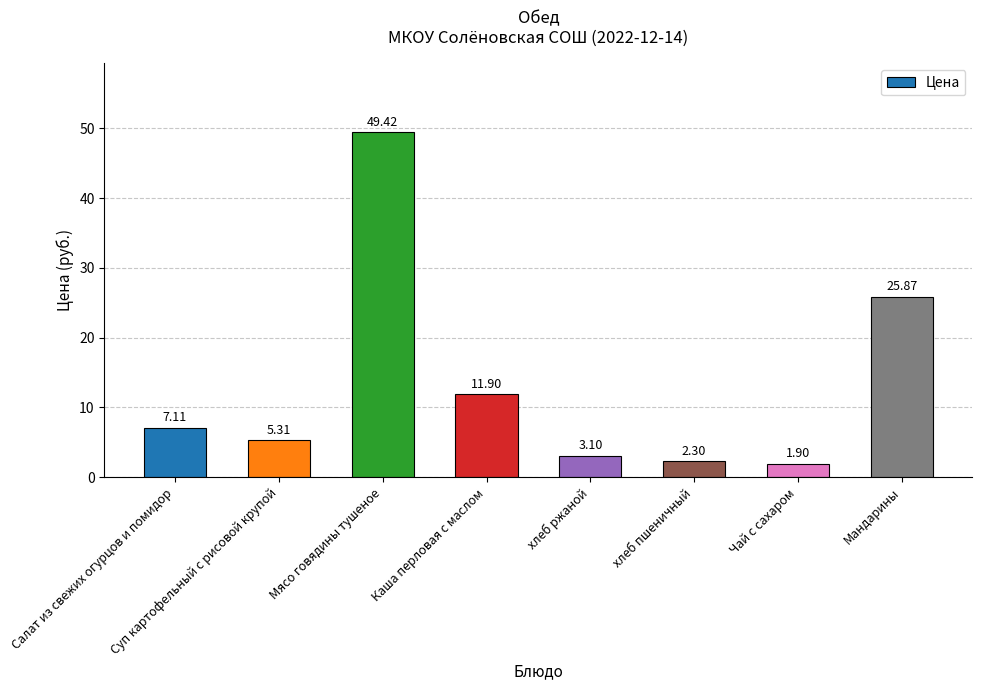

List the labels in order of value, smallest first.

Чай с сахаром, хлеб пшеничный, хлеб ржаной, Суп картофельный с рисовой крупой, Салат из свежих огурцов и помидор, Каша перловая с маслом, Мандарины, Мясо говядины тушеное